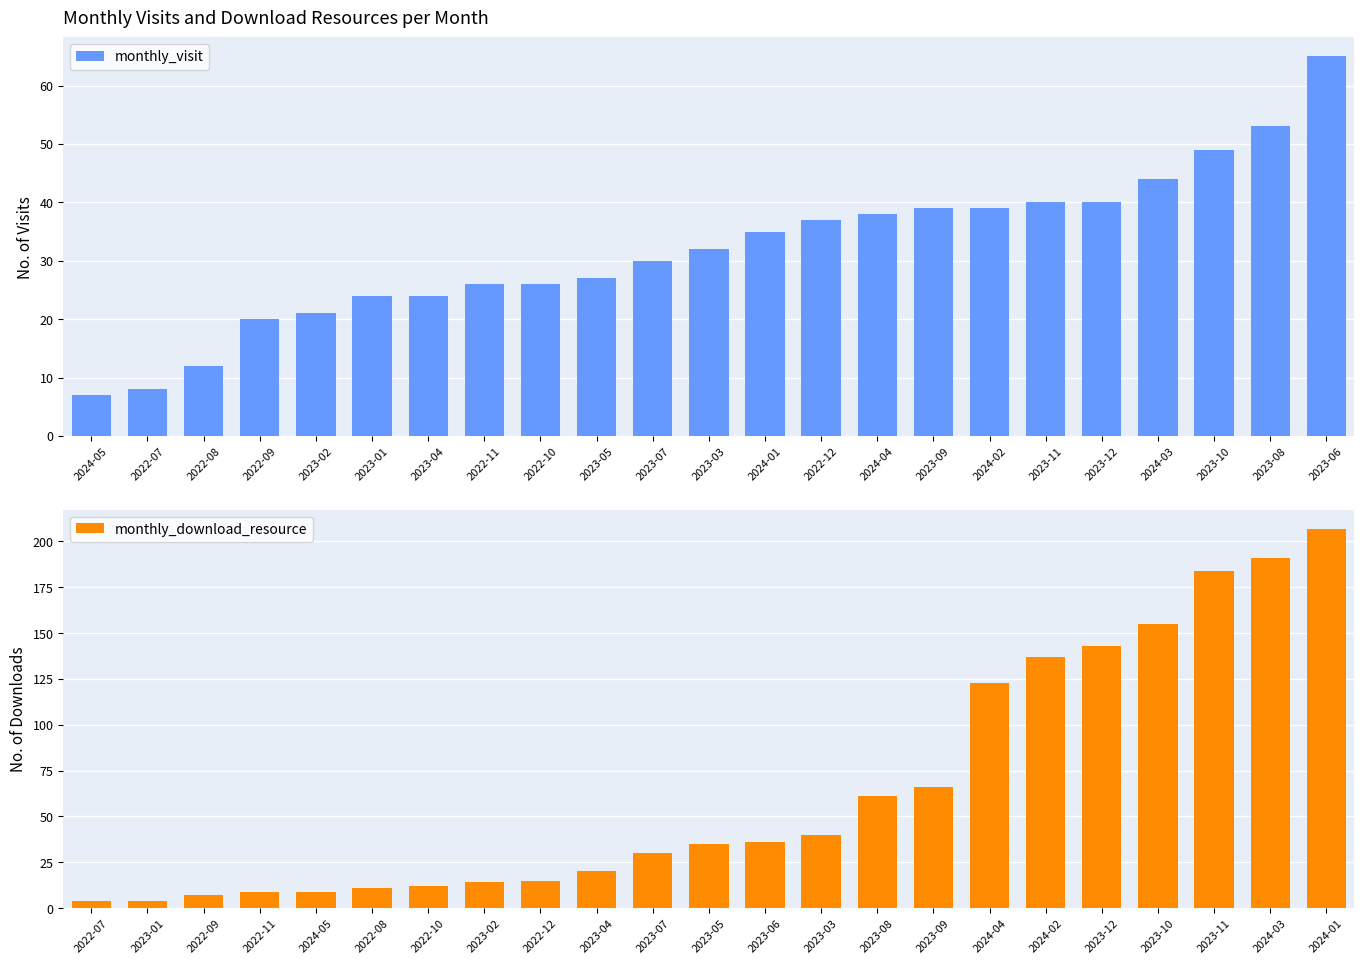

Rank the series by their average value, from highest to lowest.

monthly_download_resource, monthly_visit